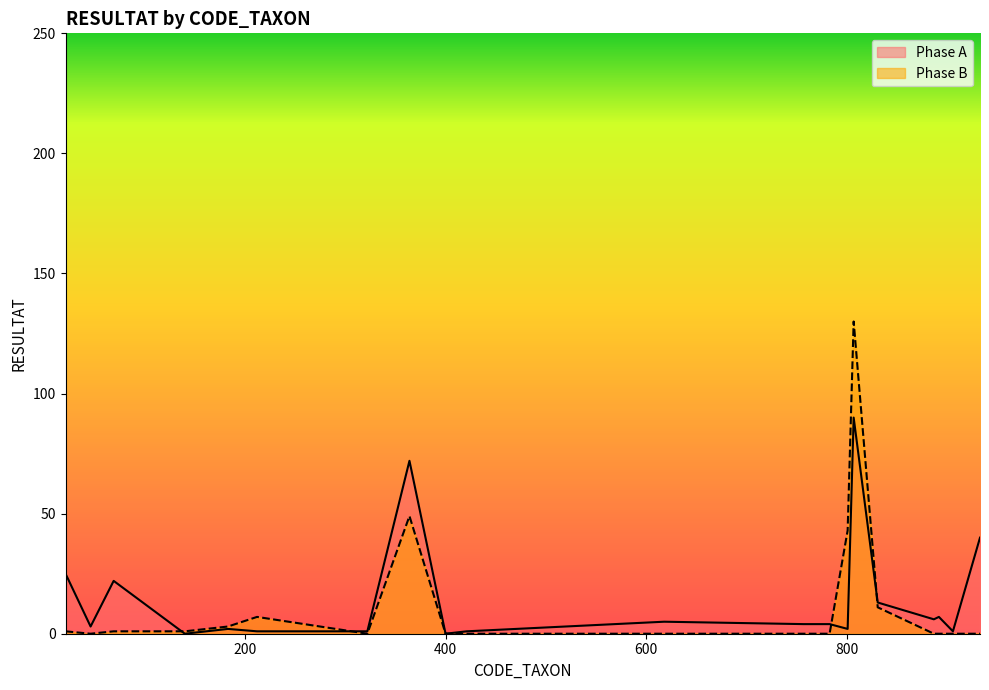

What is the value of the Phase B point at the 4th from the left?

1